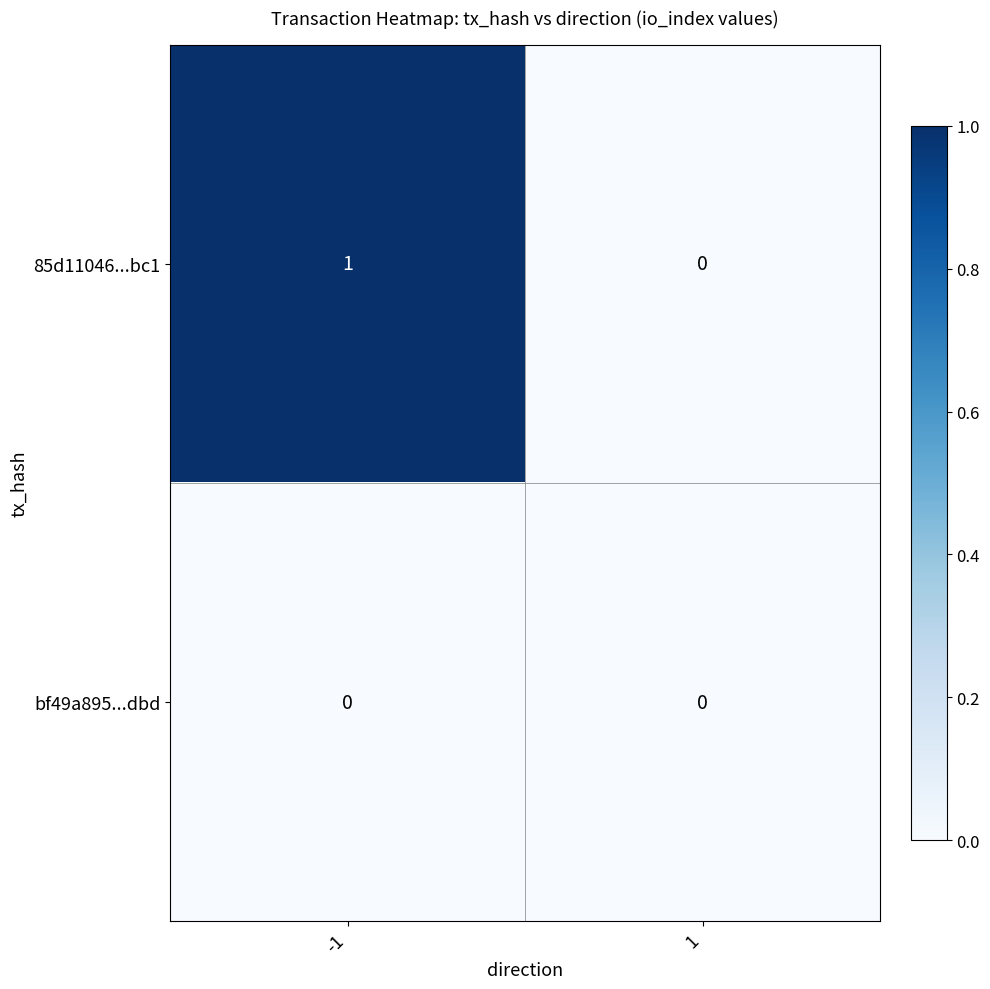

What is the spread (max minus min) of values at -1?

1